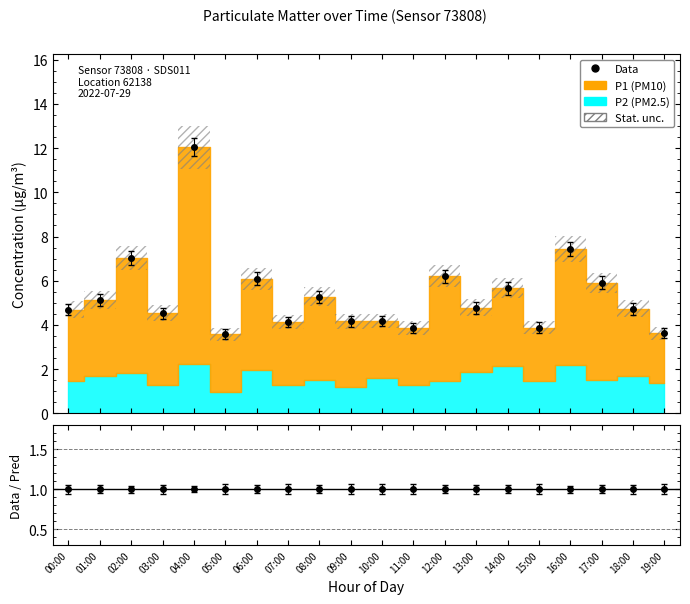

What is the difference between the values at 17:00 and 11:00?

2.0